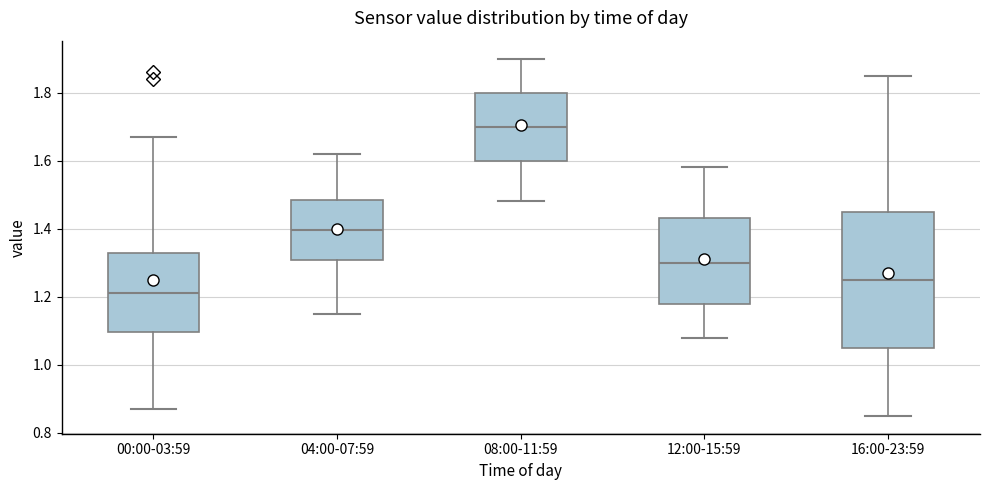

Which box has the lowest median line?

00:00-03:59